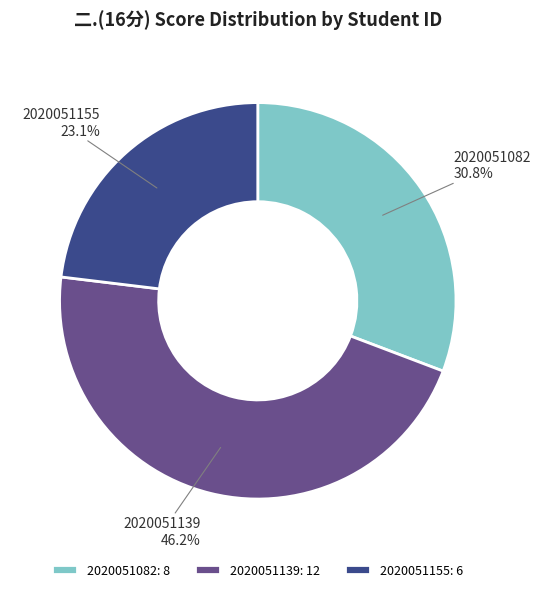

Which category has the biggest portion of the pie?

2020051139